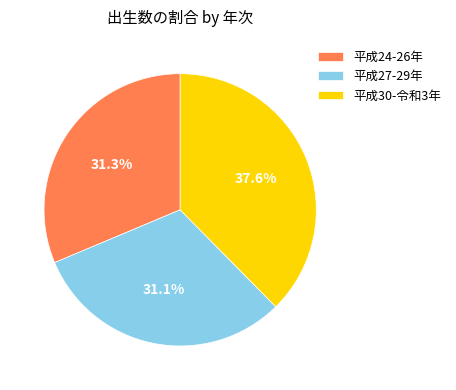

Between 平成27-29年 and 平成30-令和3年, which is larger?

平成30-令和3年